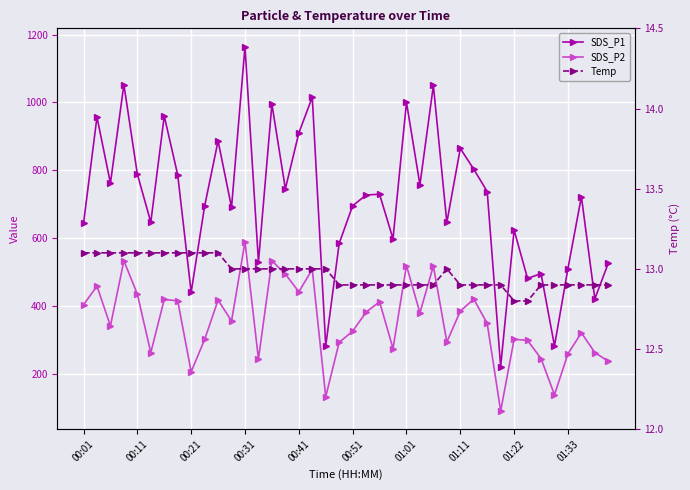

True or false: SDS_P2 and SDS_P1 intersect in this chart.

False